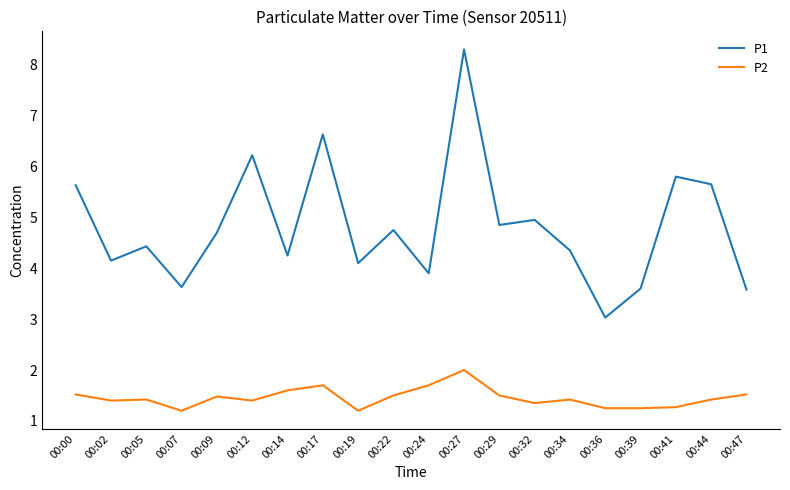

How many lines are shown in the chart?

2